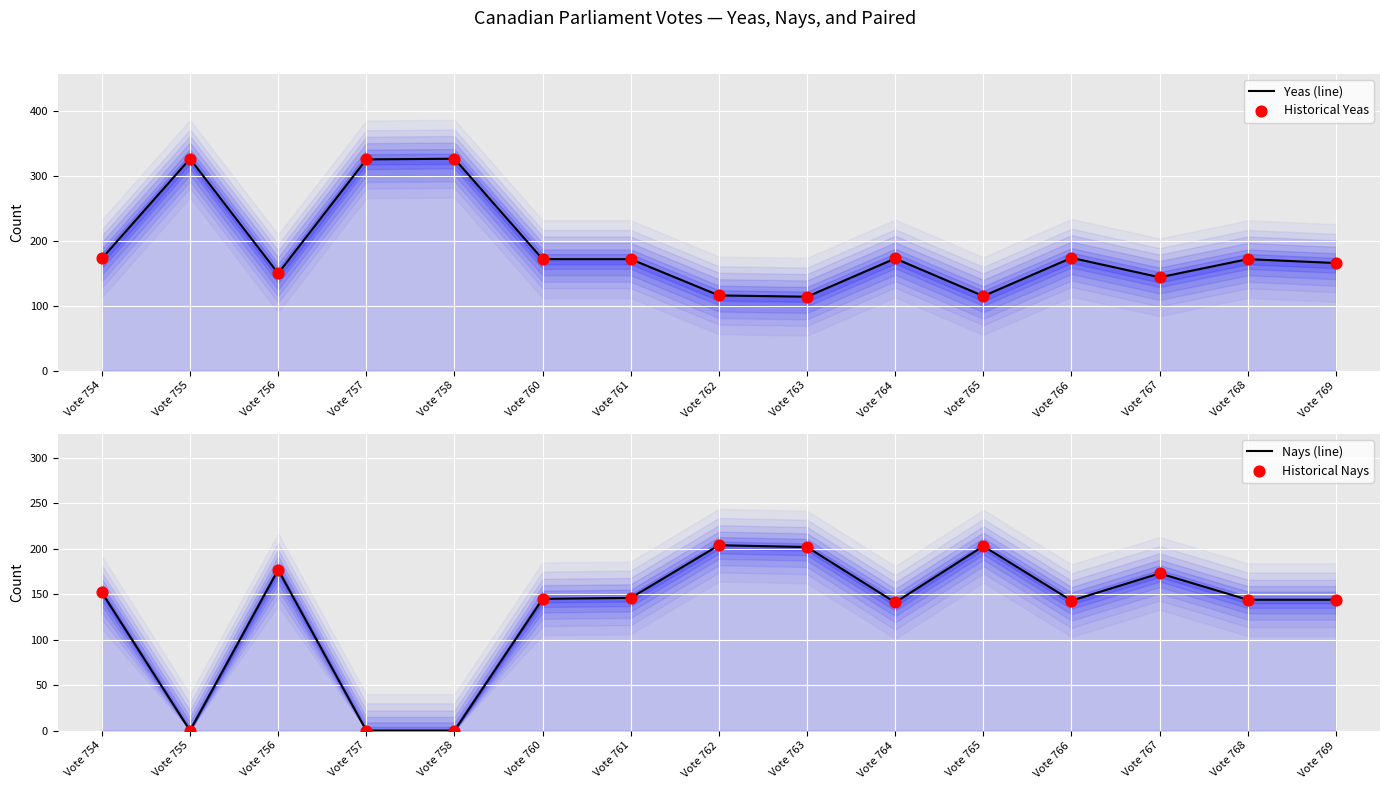

At how many categories does at least one series exceed 231?

3